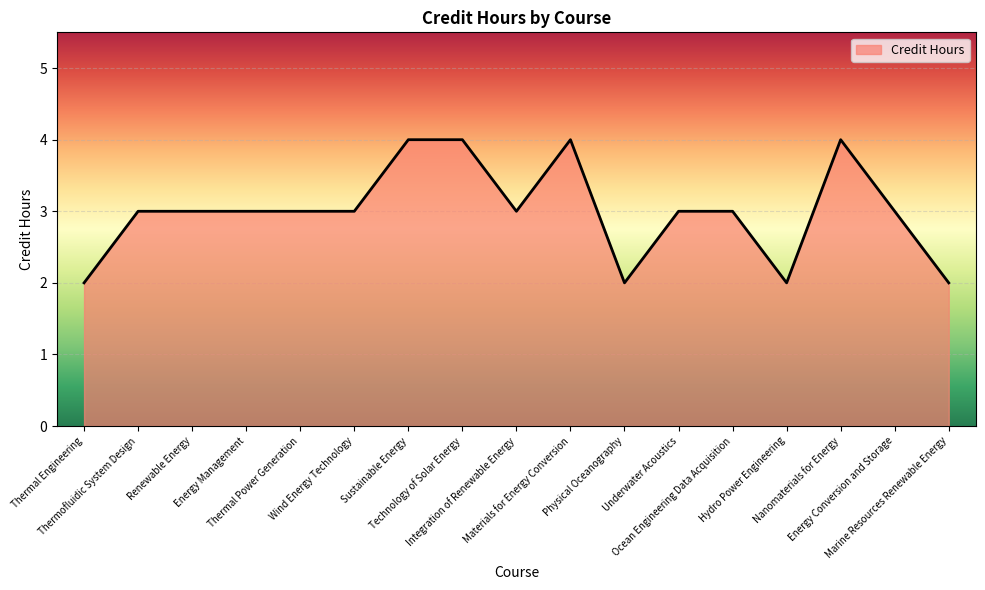

What is the greatest value displayed?

4